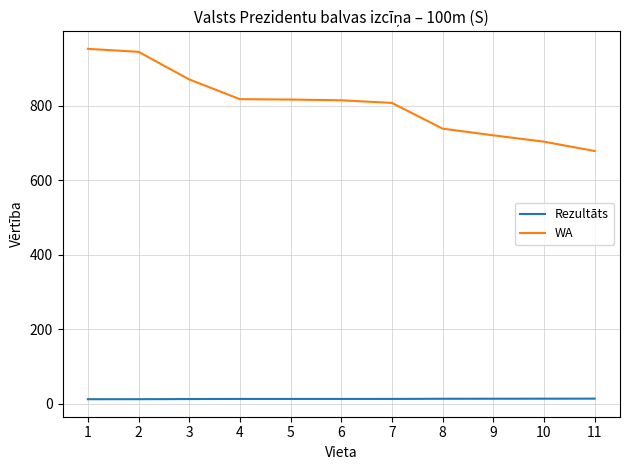

True or false: Rezultāts and WA intersect in this chart.

False